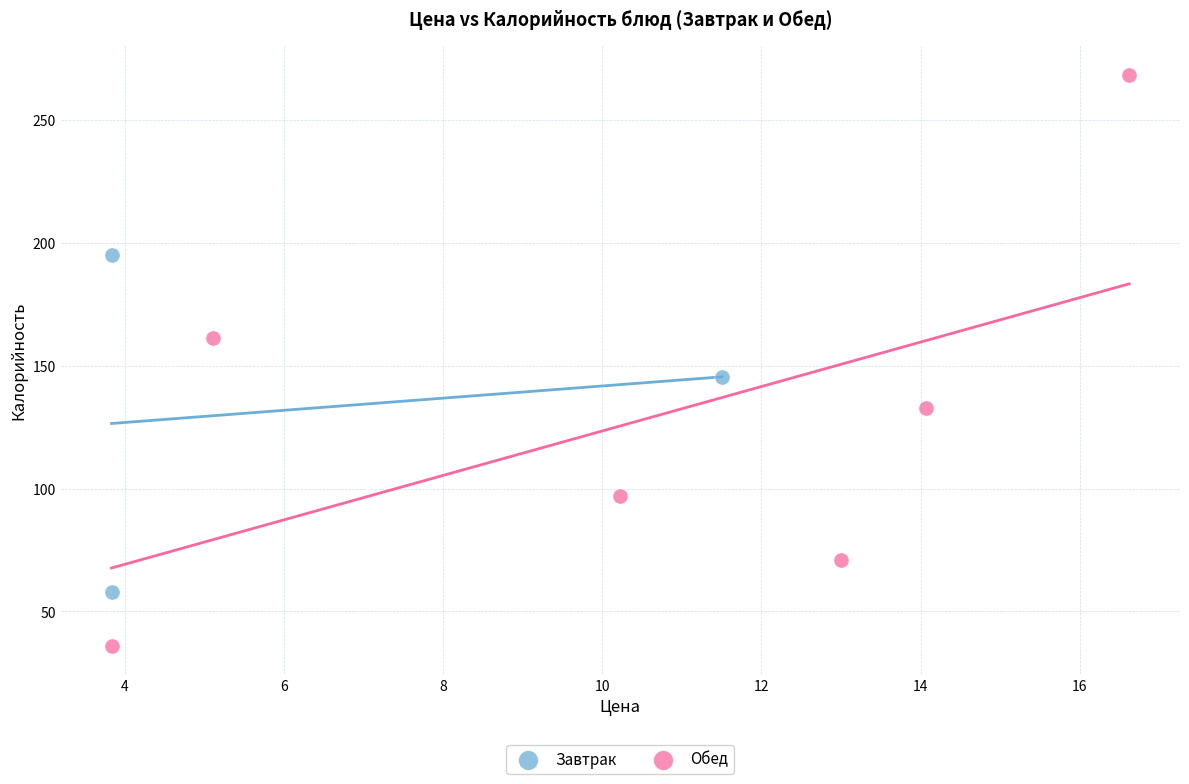

Which series has the largest Y range (max minus min)?

Обед